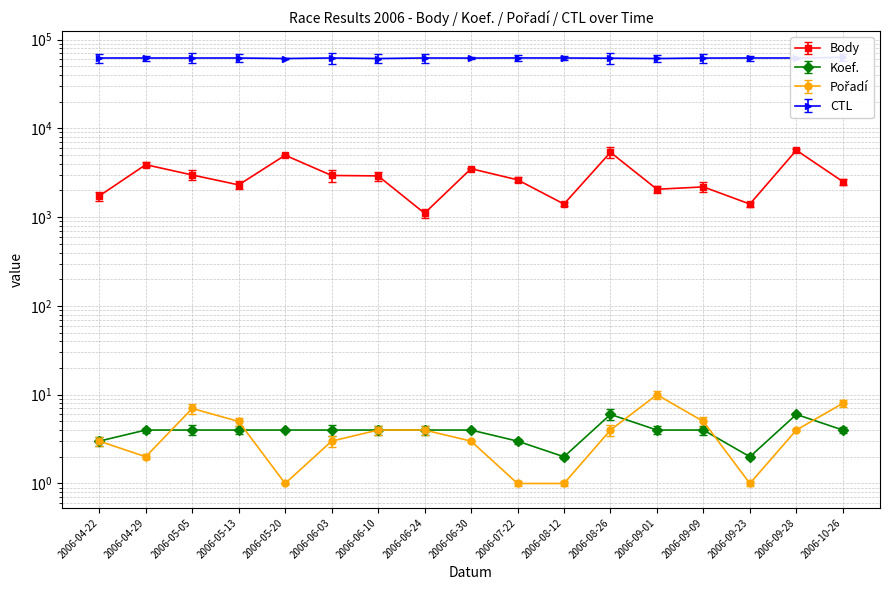

How many series are shown in this chart?

4